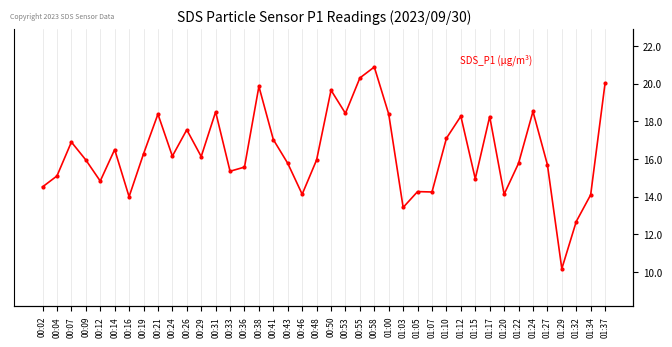

How many values are below 16?

20